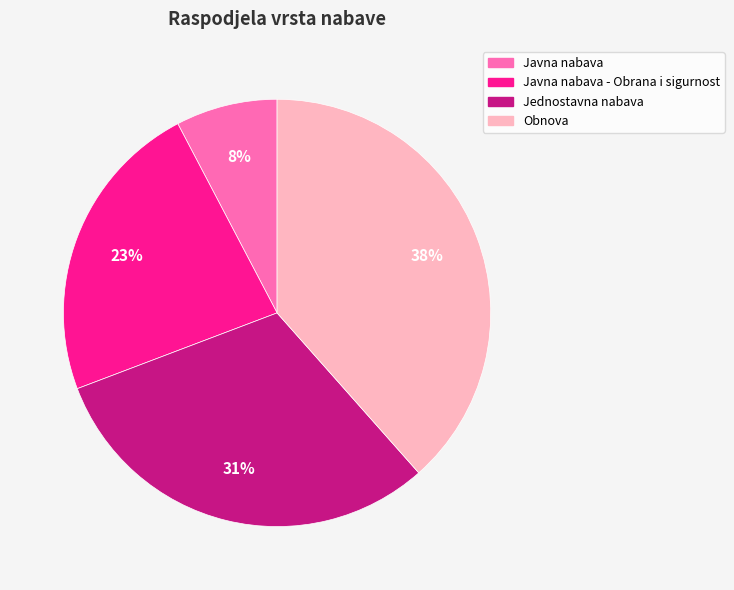

To the nearest percent, what is the combined percentage of Jednostavna nabava and Obnova?

69%